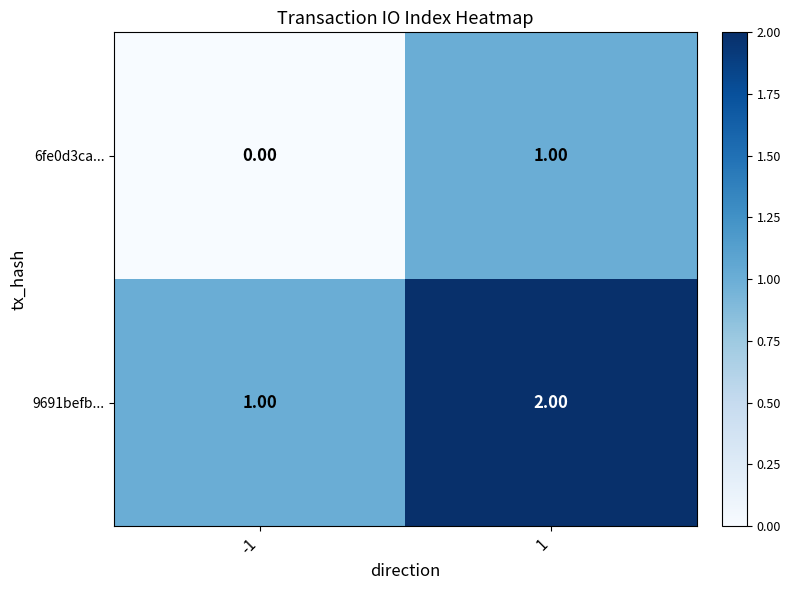

Which category has the highest value across all series?

1